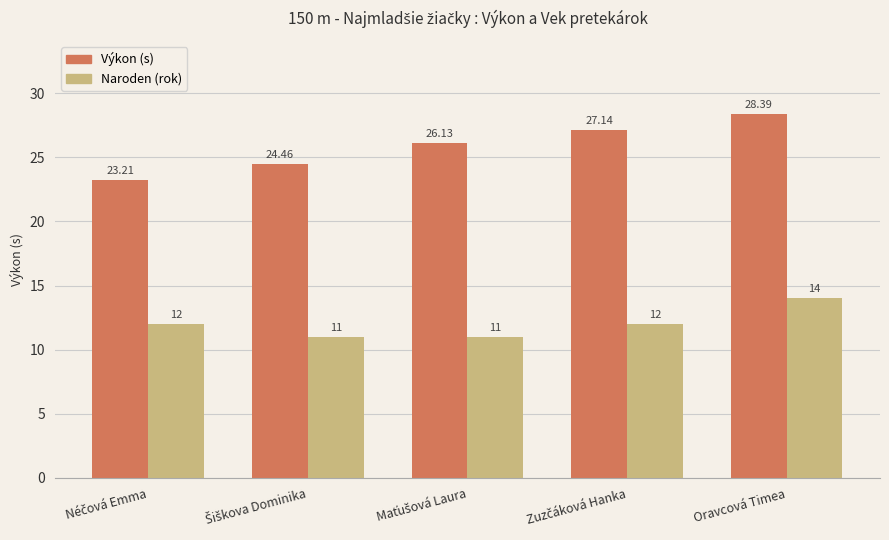

What are all the series names shown in the legend?

Výkon (s), Naroden (rok)